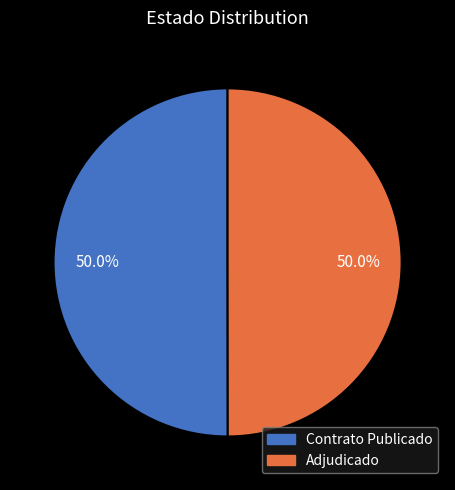

Count the number of slices in the pie.

2